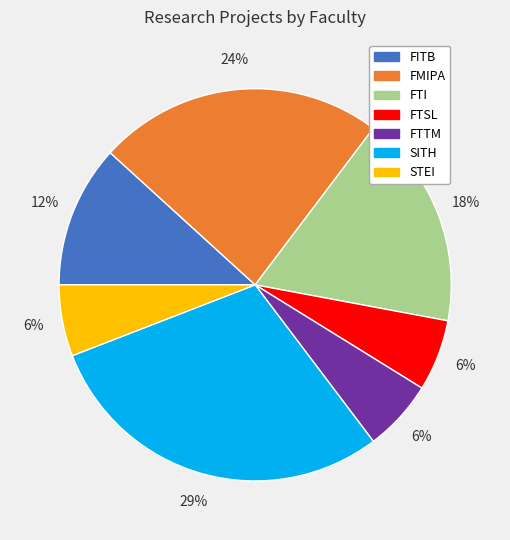

Is the sum of STEI and SITH greater than half?

No